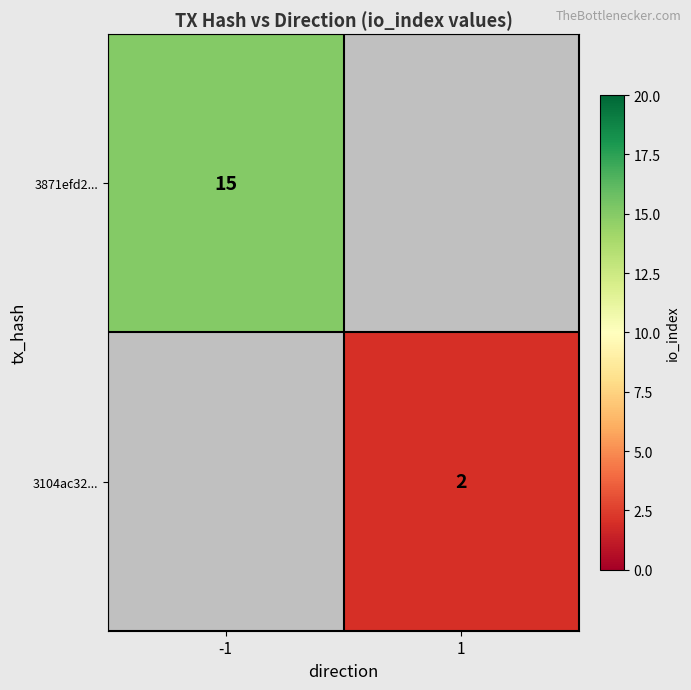

The value of 3104ac32... at 1 is 2. True or false?

True